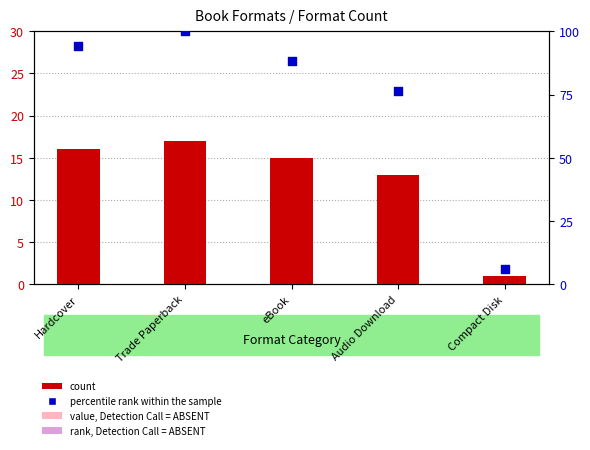

Which series contains the highest Y value?

percentile rank within the sample